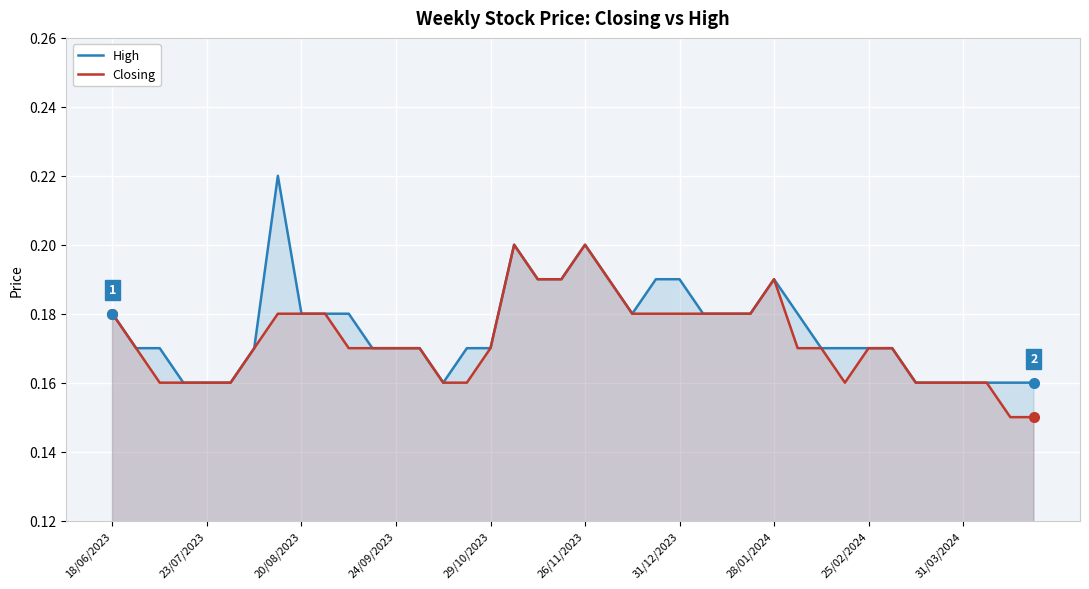

True or false: Closing and High cross at least once.

False